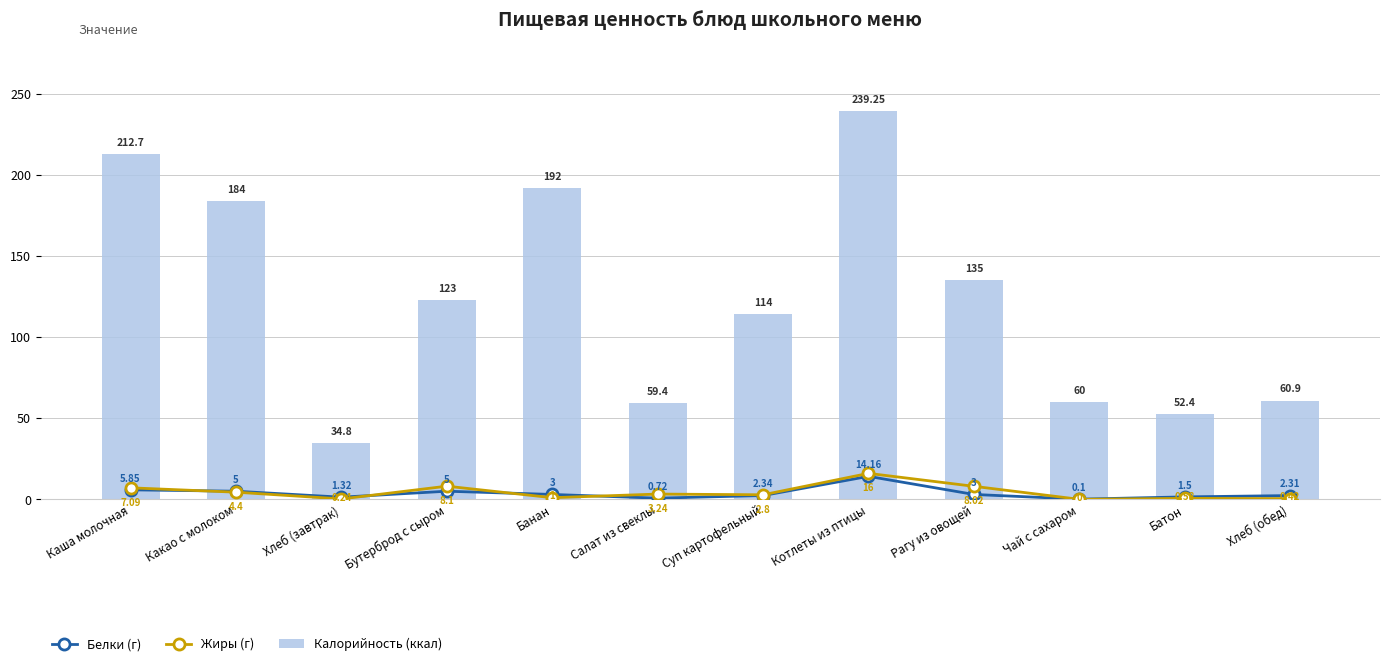

How many categories are shown in the chart?

12